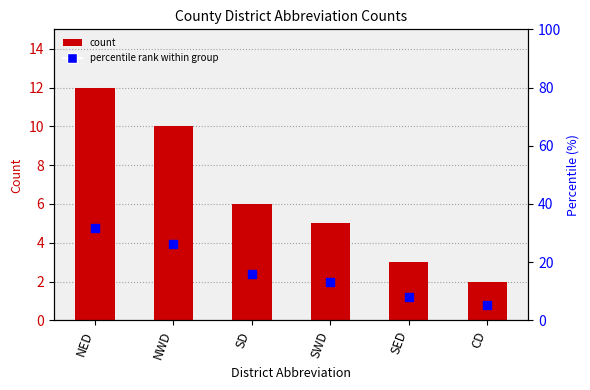

What is the total value across all series at NWD?

36.3